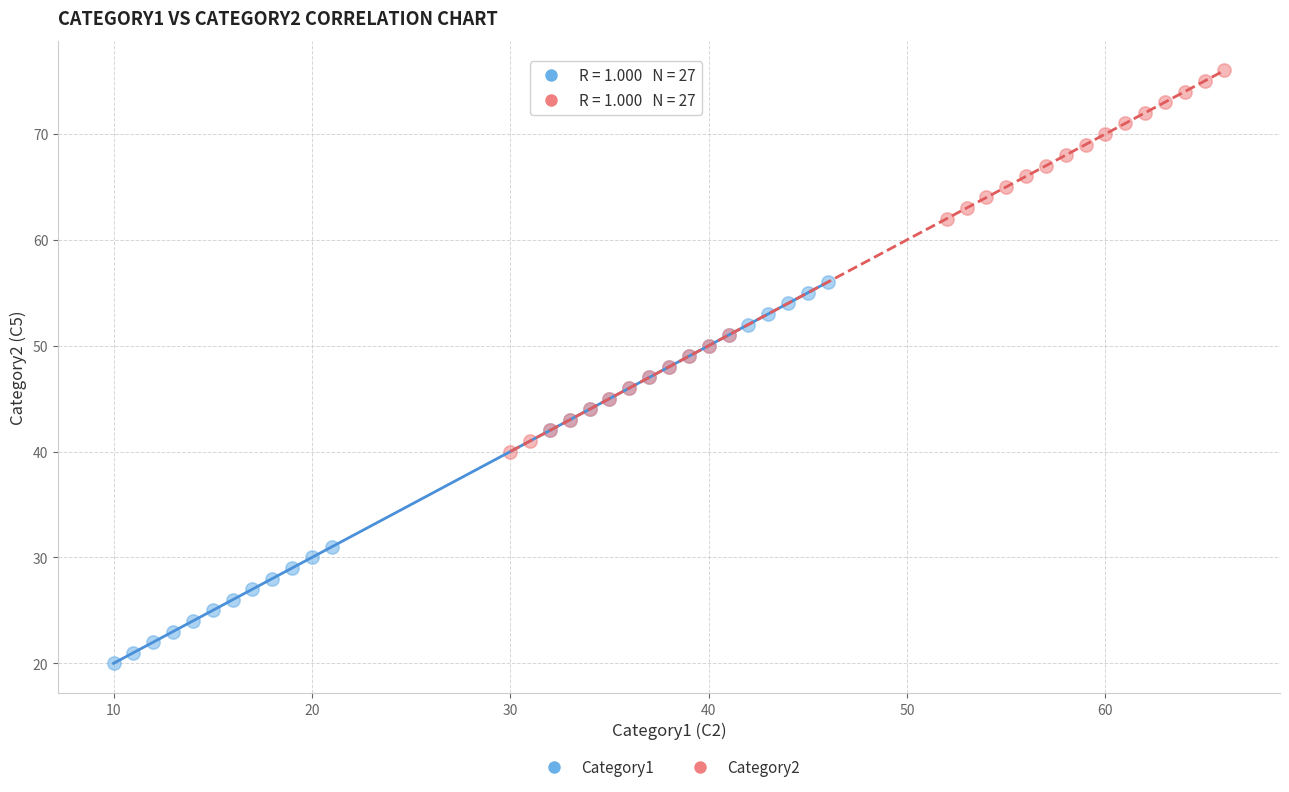

Which series reaches the minimum Y coordinate?

Category1